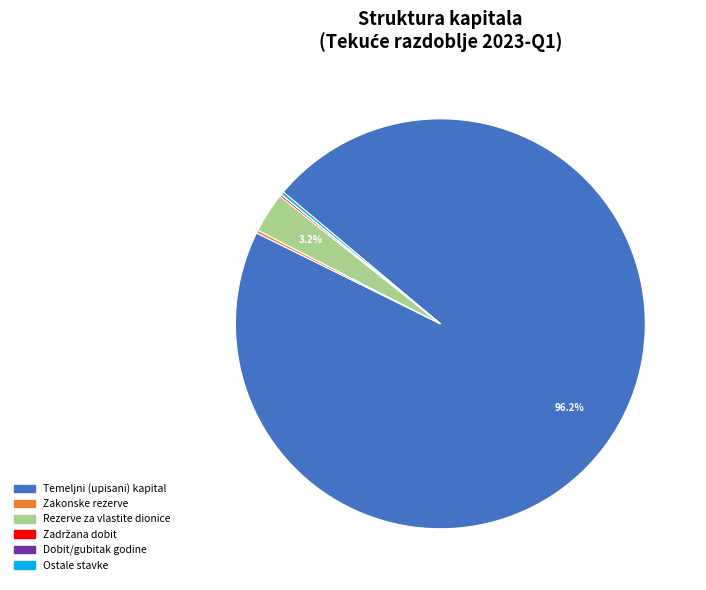

Is there a majority slice in this chart?

Yes